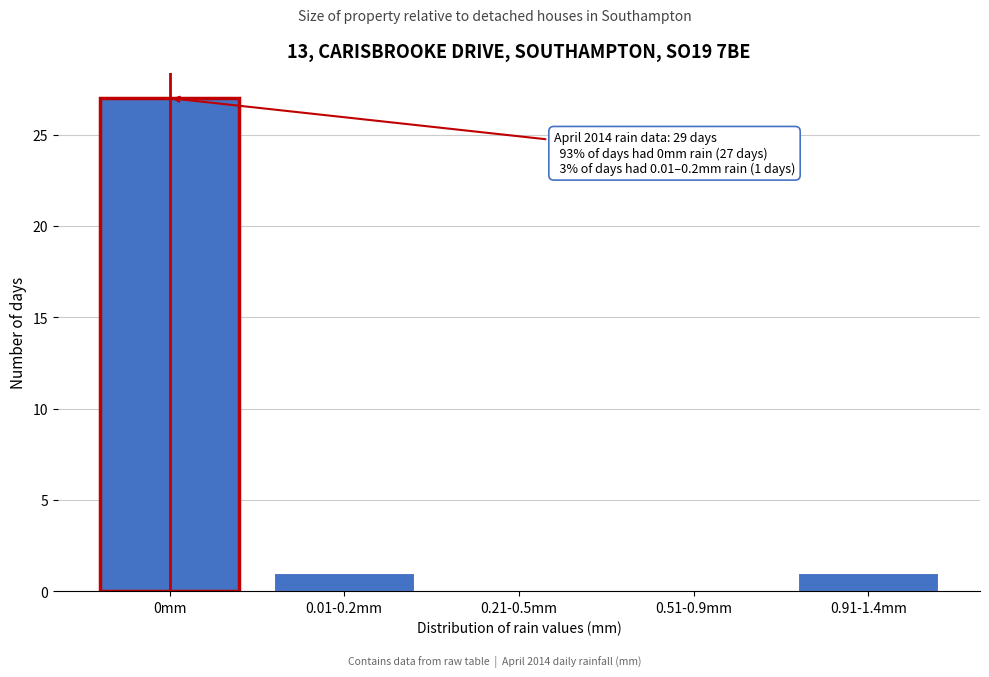

Reading left to right, transcribe all the data shown in this chart.

0mm=27	0.01-0.2mm=1	0.21-0.5mm=0	0.51-0.9mm=0	0.91-1.4mm=1